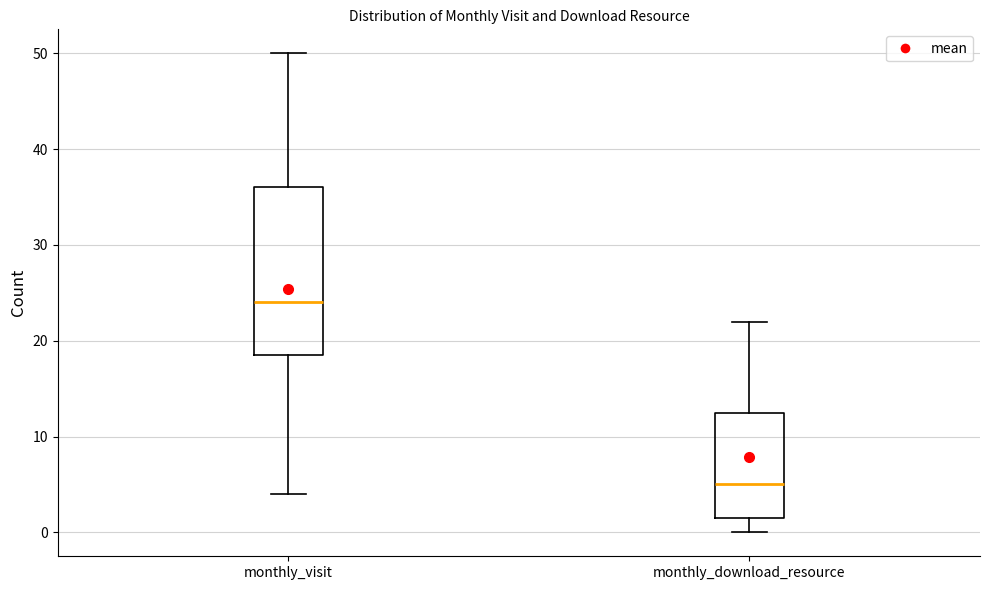

Where does the median line of the box for monthly_visit sit on the y-axis? The values are not printed on the chart, so give them approximately, as read against the axis.

24